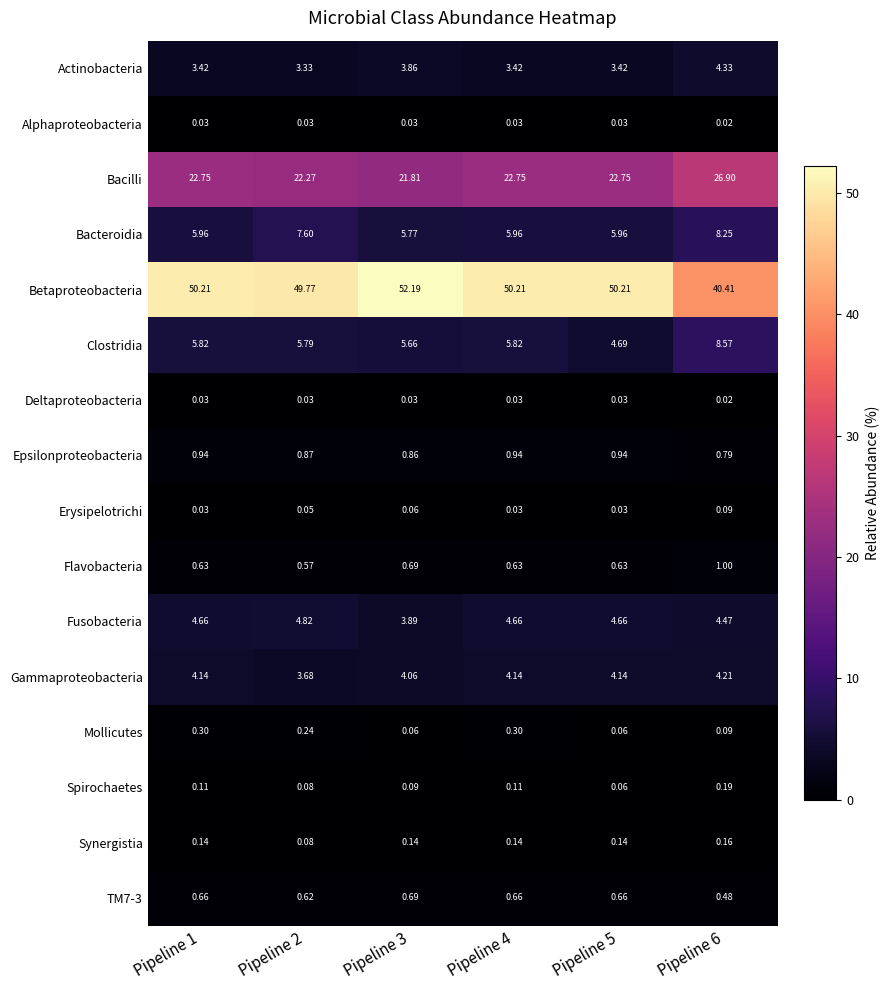

Which series changed the most between Pipeline 1 and Pipeline 3?

Betaproteobacteria